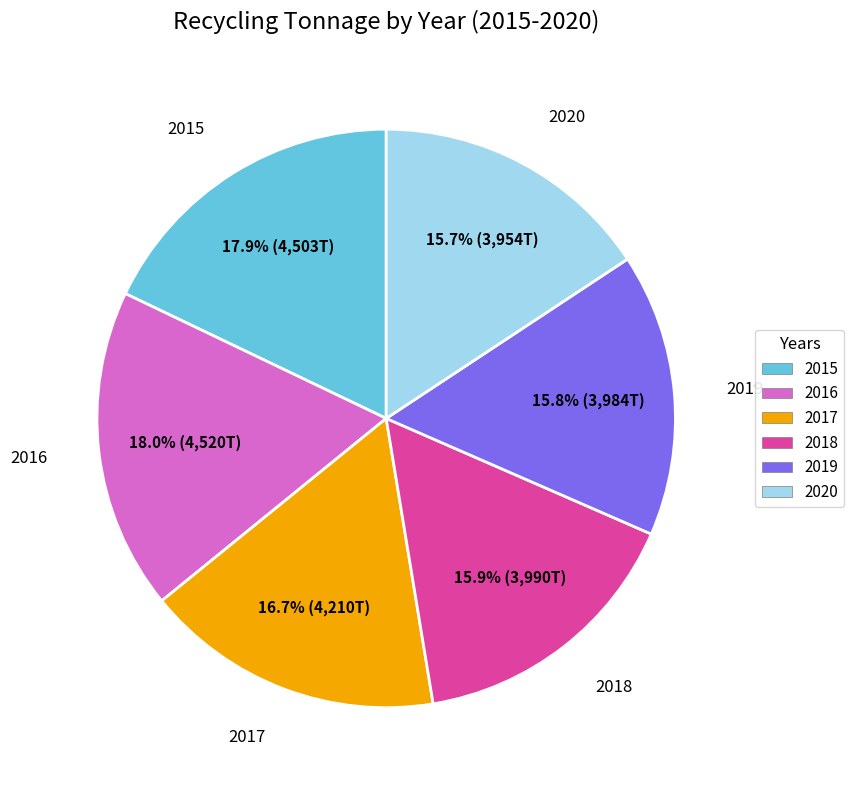

Is there a majority slice in this chart?

No